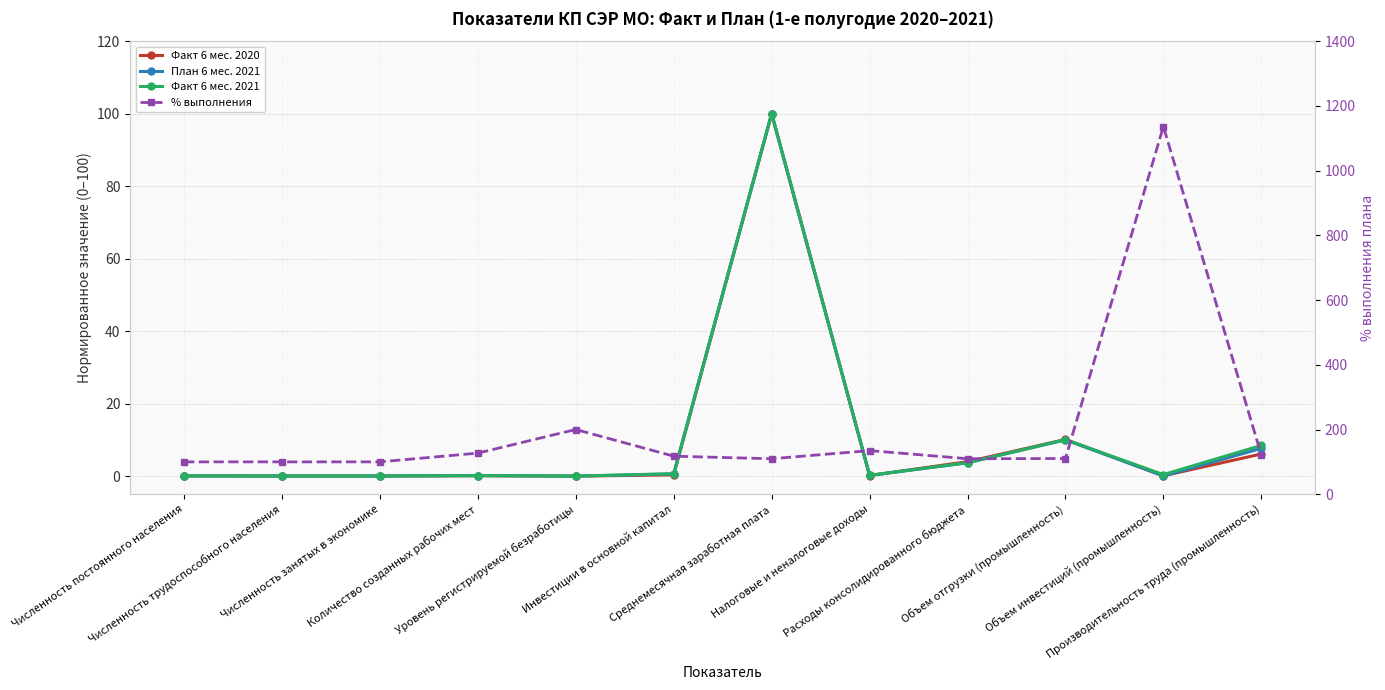

Where is the first local maximum for % выполнения?

Уровень регистрируемой безработицы